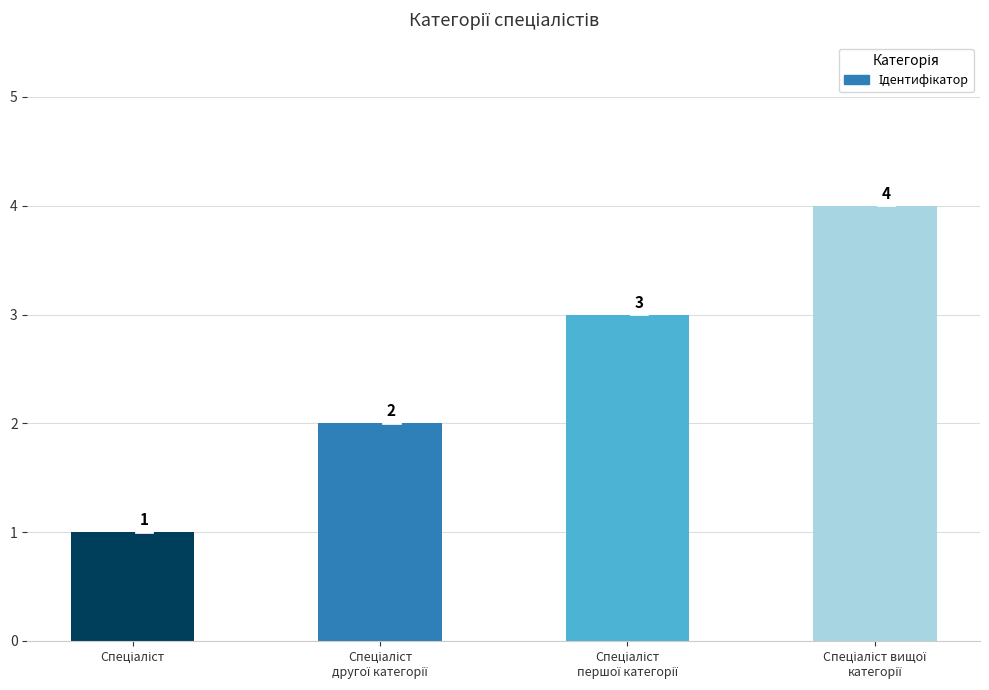

Reading left to right, what are all the values shown in this chart?

1	2	3	4